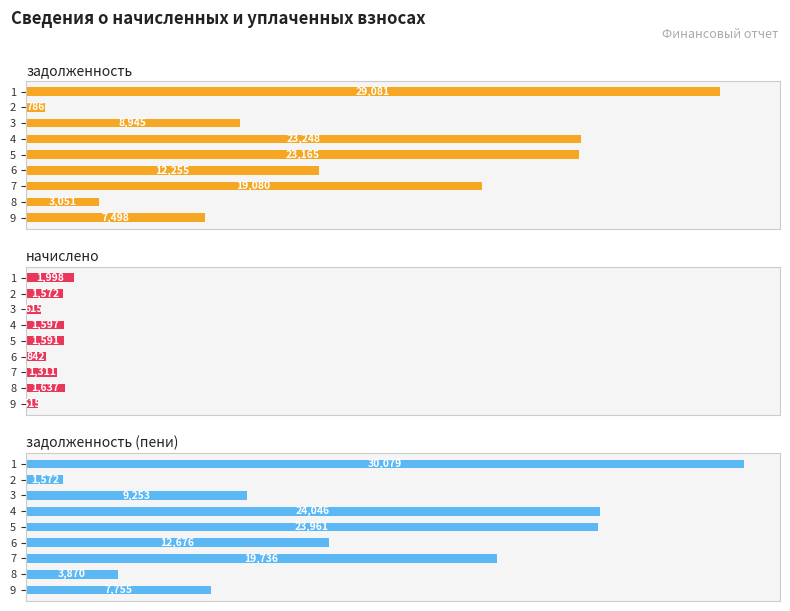

What are all the series names shown in the legend?

задолженность, начислено, задолженность (пени)